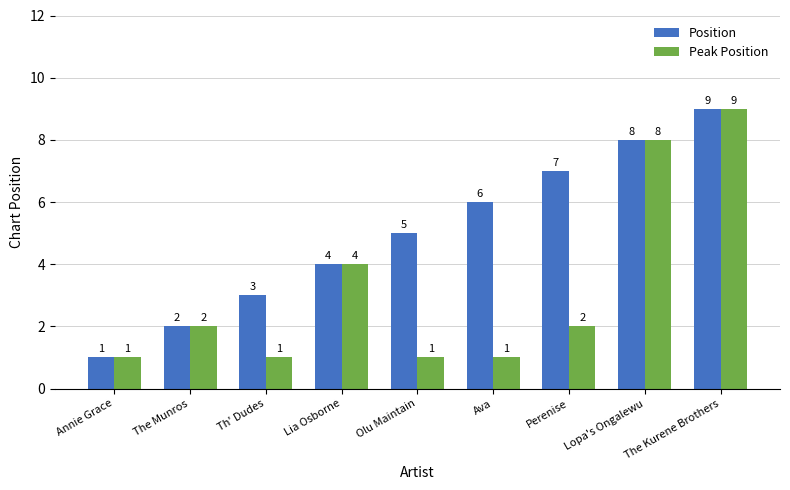

What is the label of the 8th bar from the left?

Lopa's Ongalewu